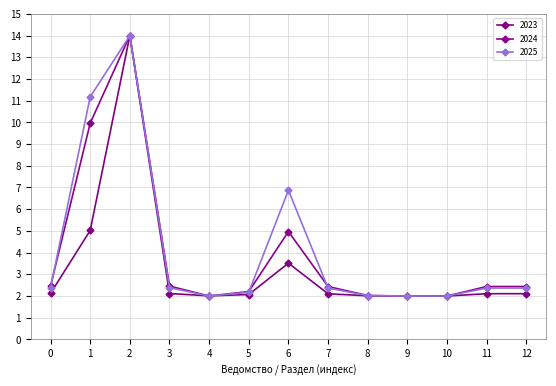

Is it true that 2023 equals 2.0 at 10?

True